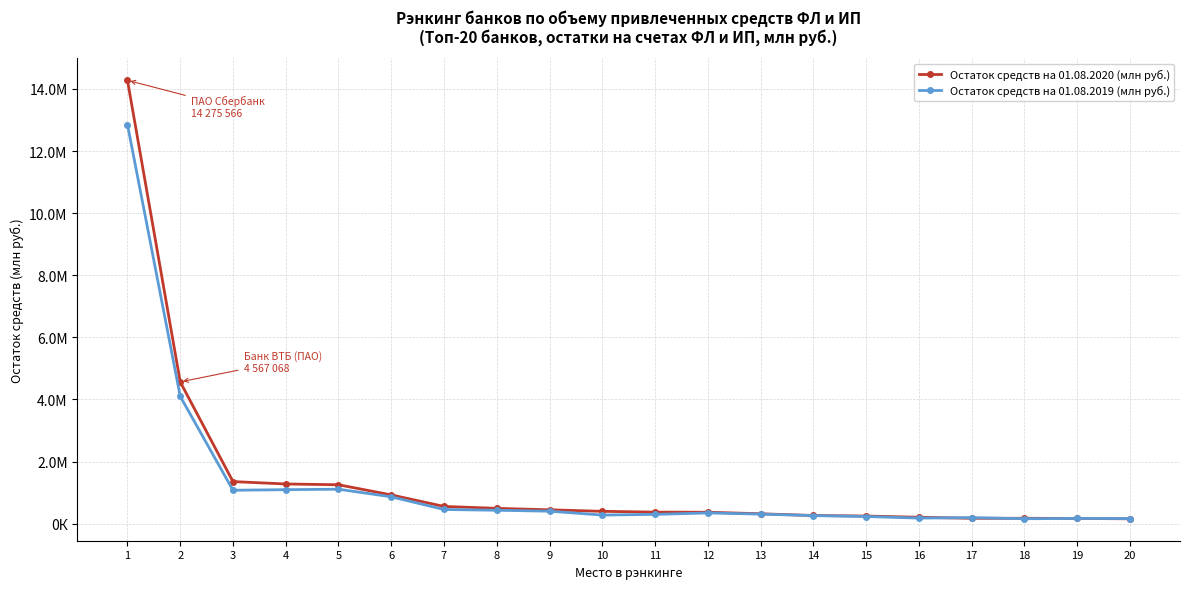

What is the value of the Остаток средств на 01.08.2020 (млн руб.) point at the 16th from the left?

207733.6